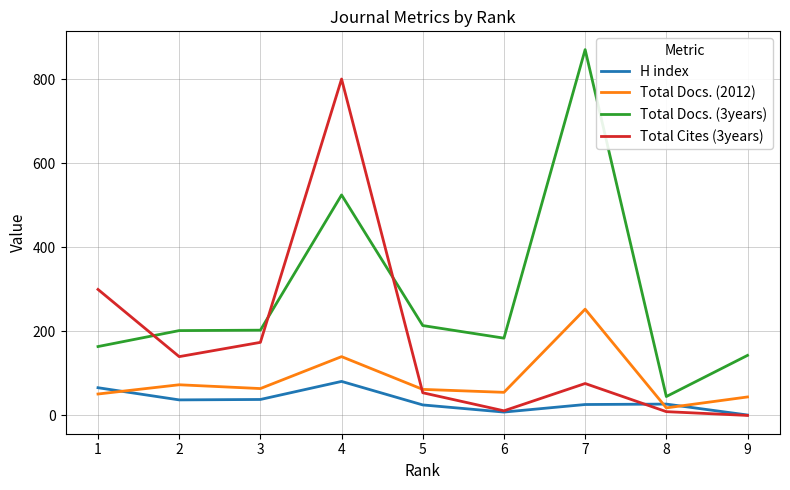

Rank the series by their maximum value, from lowest to highest.

H index, Total Docs. (2012), Total Cites (3years), Total Docs. (3years)